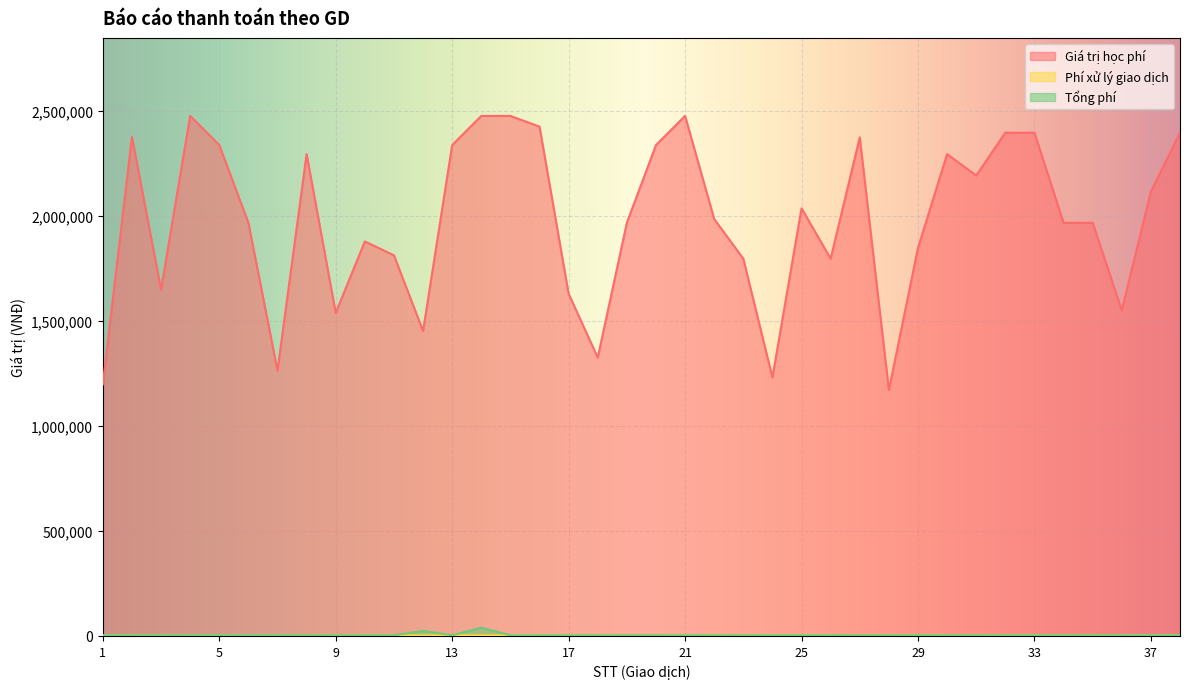

What is the difference between the maximum and minimum values in the Giá trị học phí series?

1306000